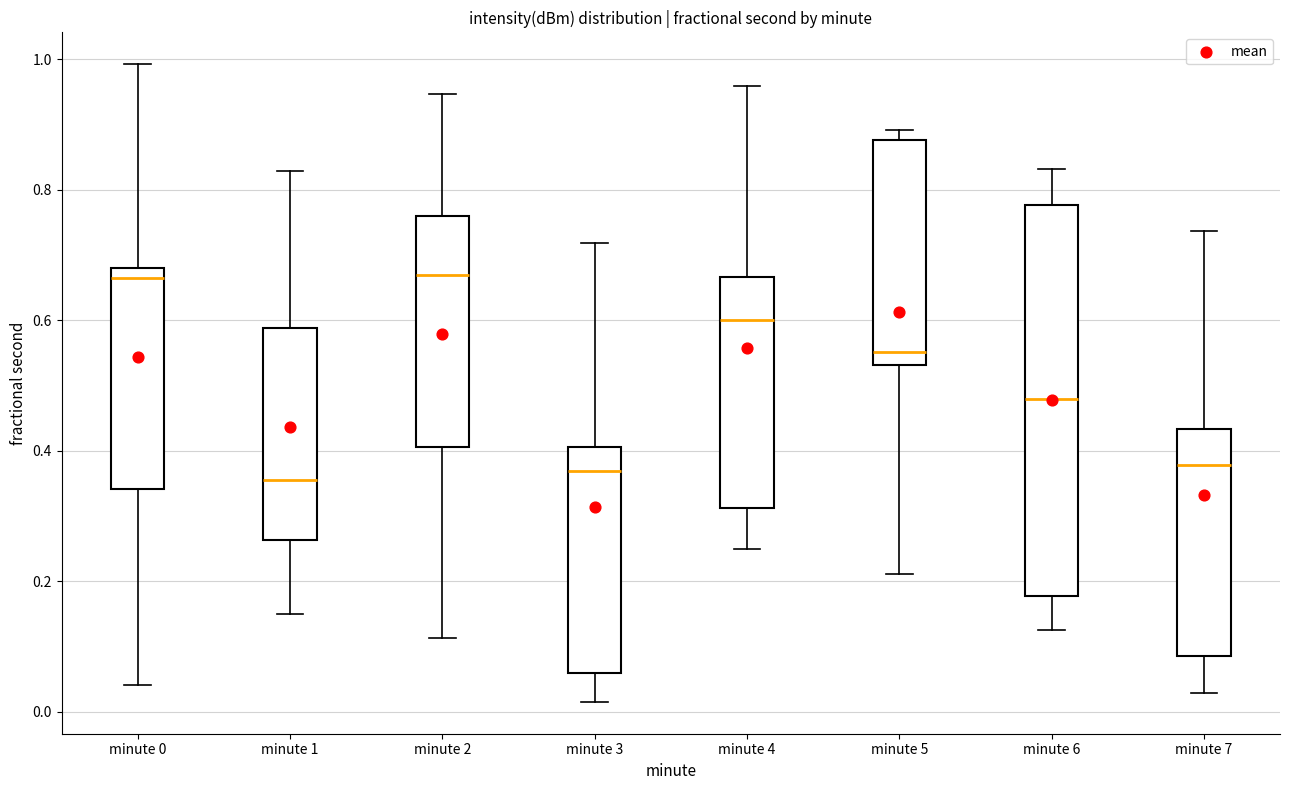

Which box is the tallest, from its lower edge to its upper edge?

minute 6